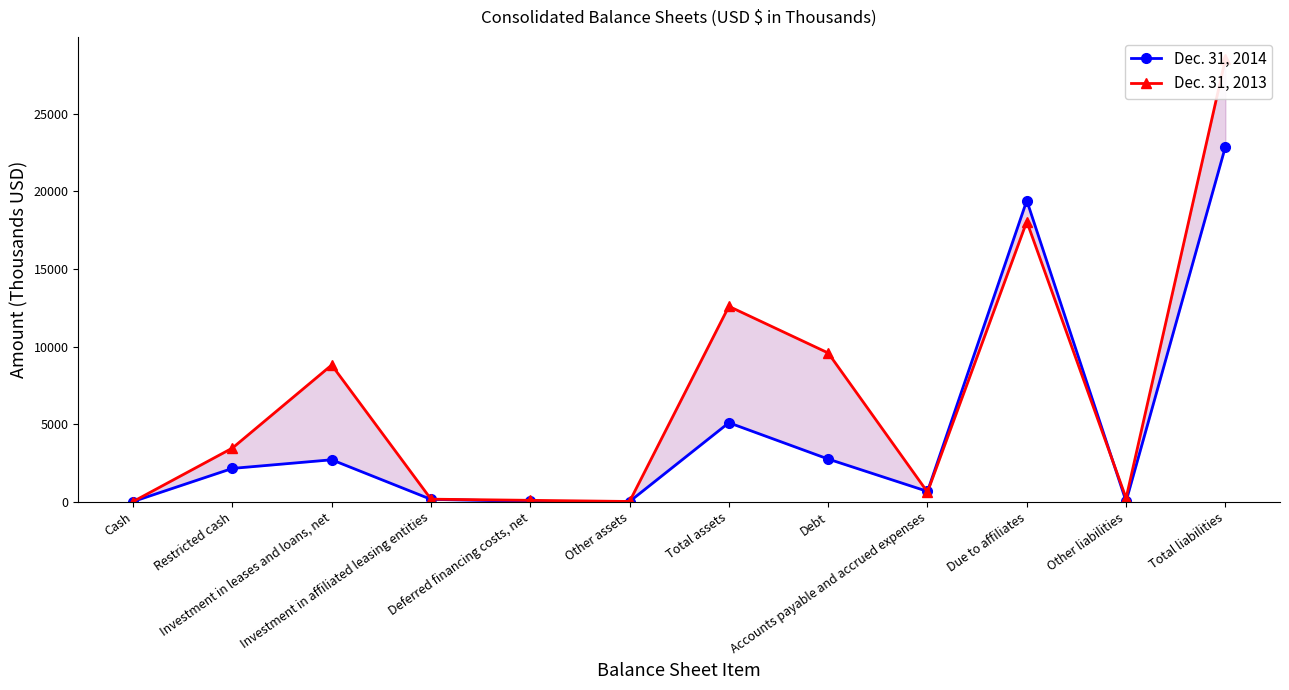

What is the label of the 7th point from the right?

Other assets